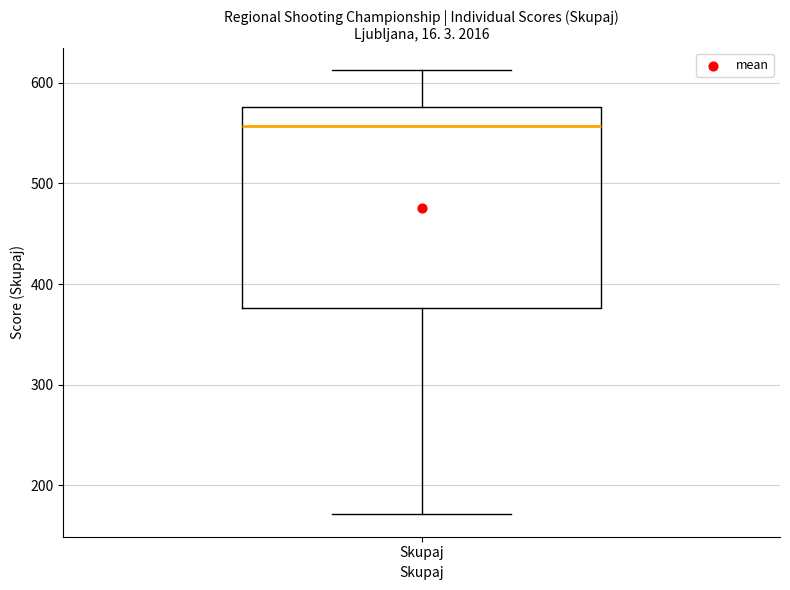

Transcribe this box plot: give where the median line is, the range the box spans, and where the two whiskers end, as read against the y-axis. The values are not printed on the chart, so give them approximately, as read against the axis.

median 560, box 380 to 580, whiskers 170 to 610